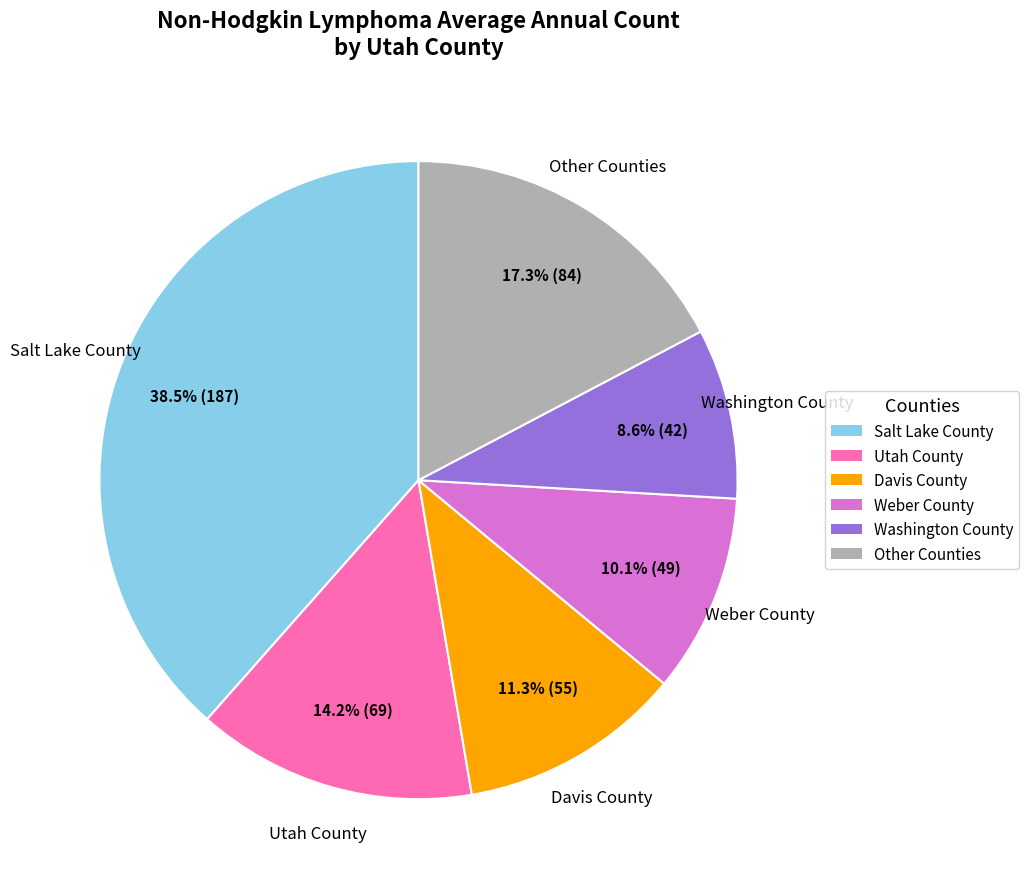

Is there any slice that represents more than half of the pie?

No